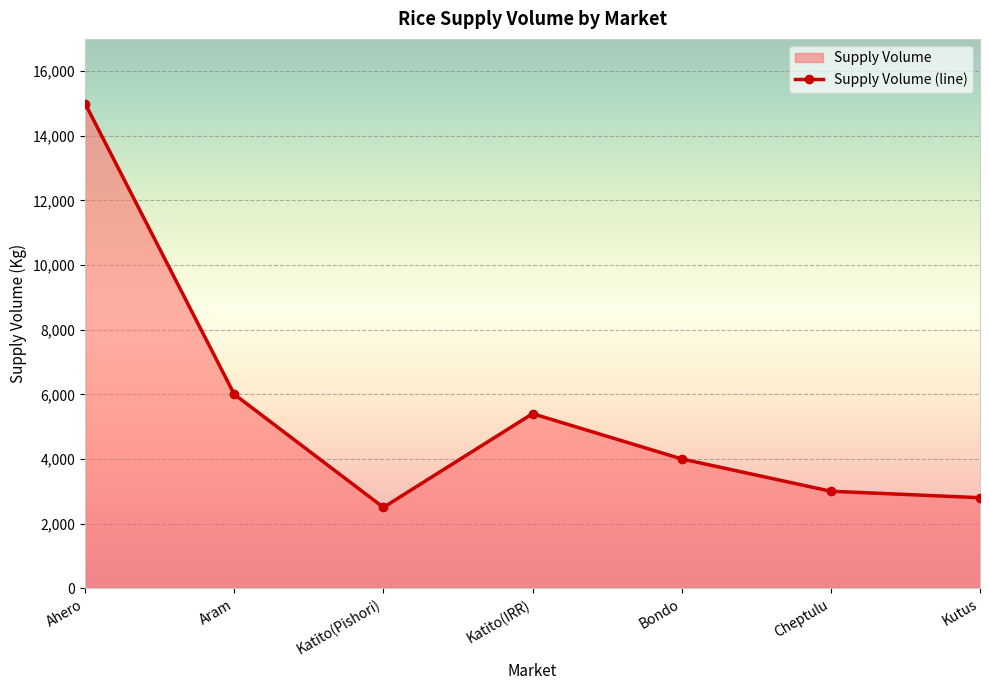

Which has a higher value, Ahero or Bondo?

Ahero